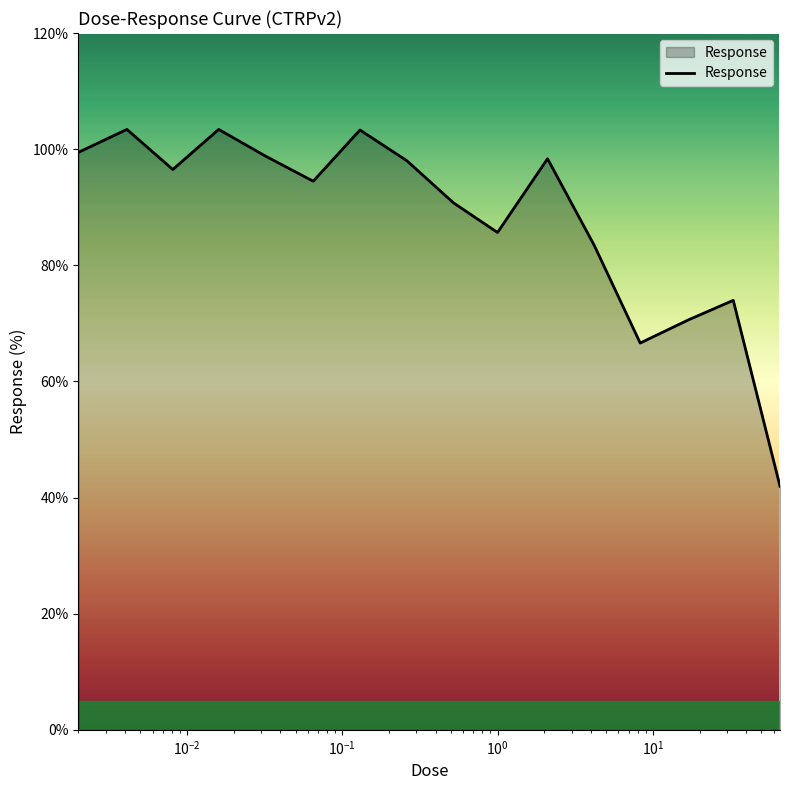

What is the smallest value displayed?

42.0